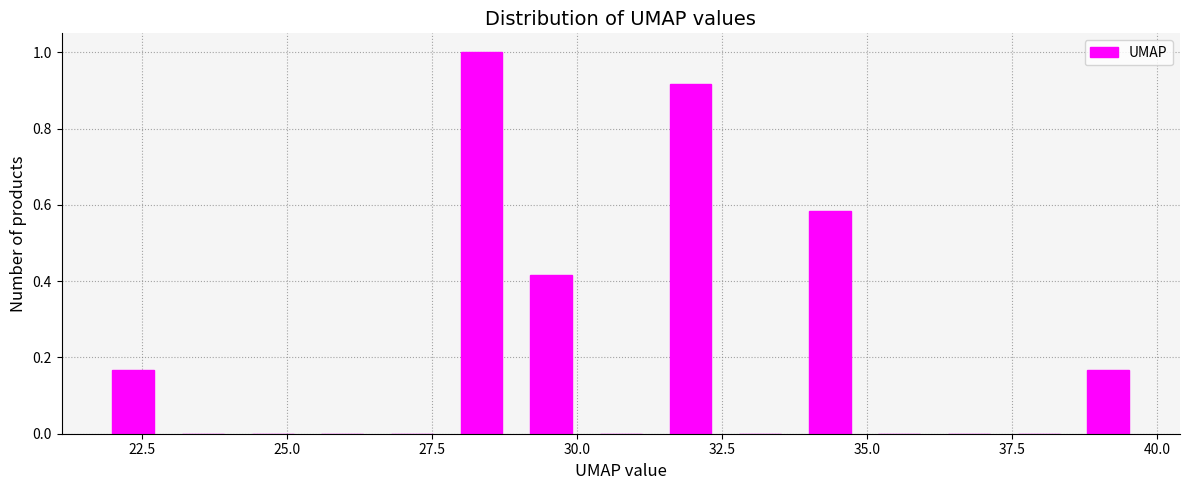

Around what value on the x-axis is the tallest bar? Give the approximate position of its centre, as read against the axis.

28.5